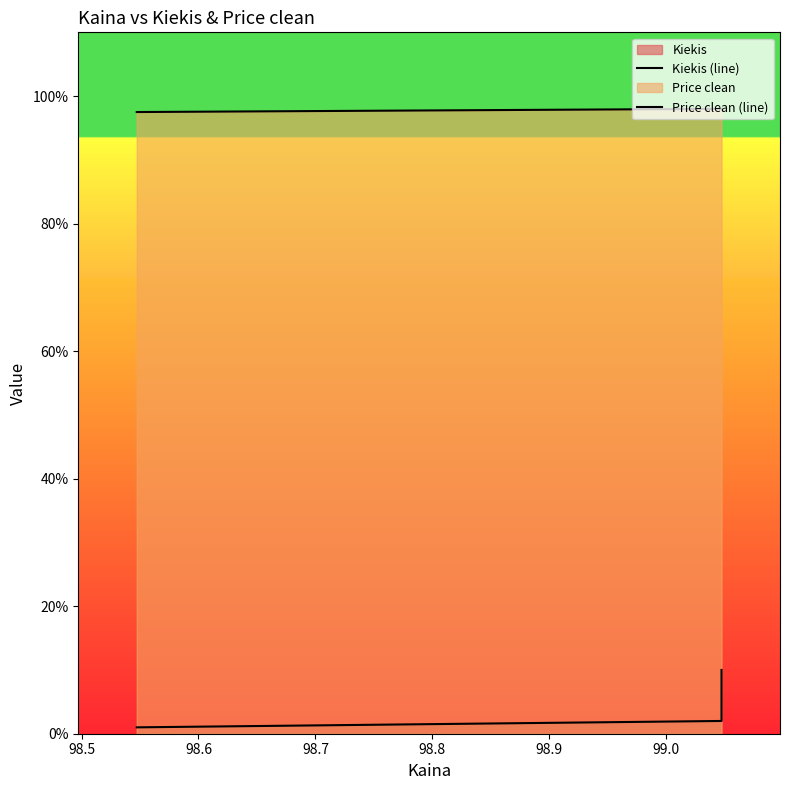

What is the average value of the Price clean (line) series?

97.8